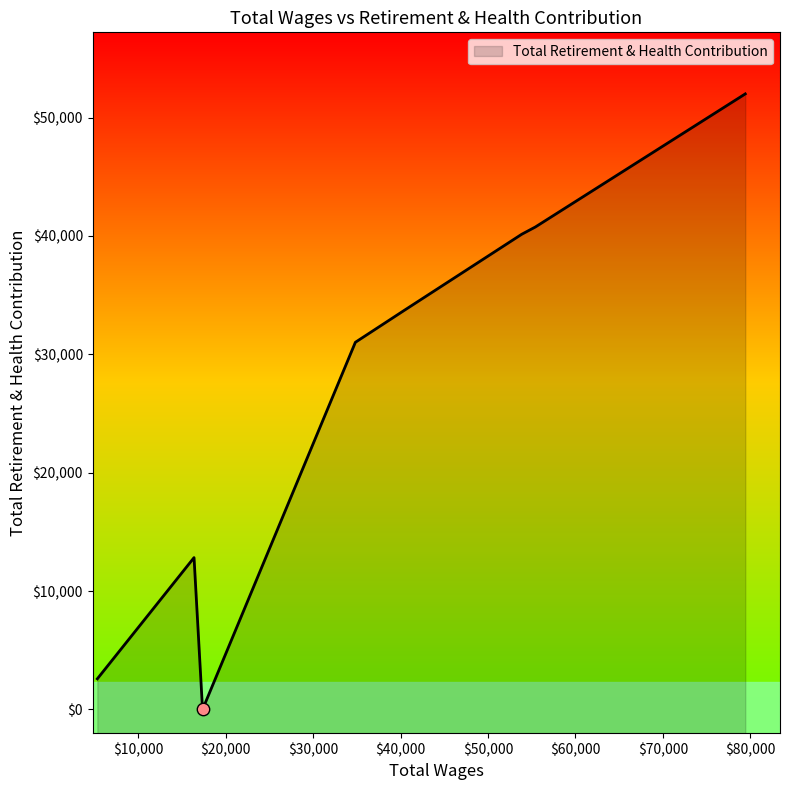

Which has a higher value, 17371.0 or 53858.0?

53858.0